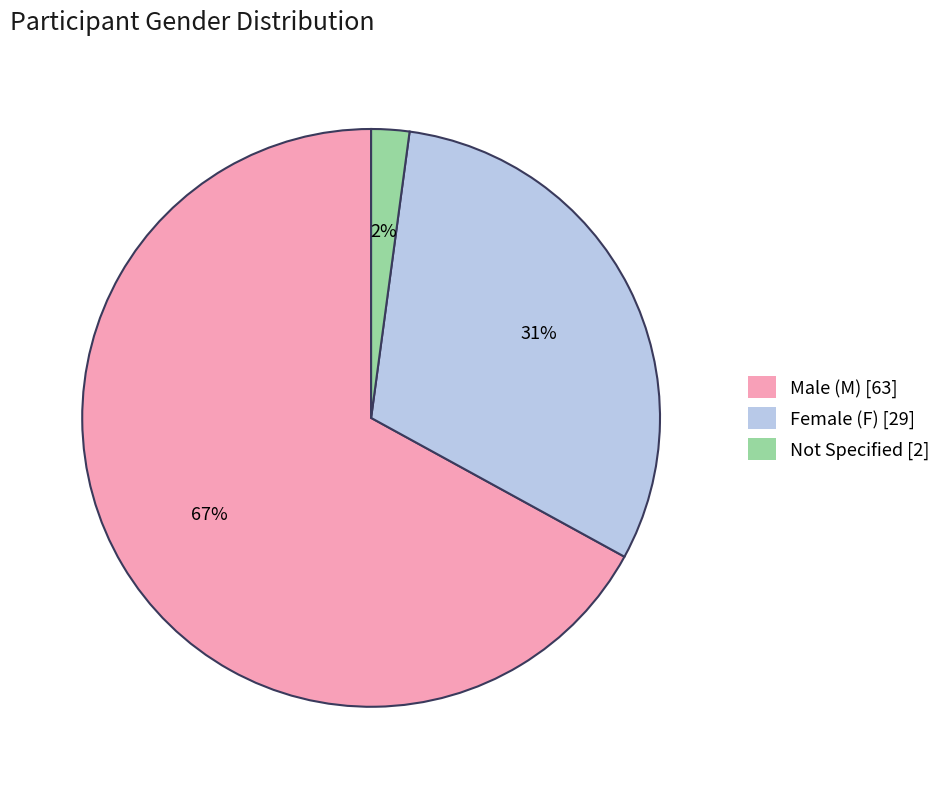

The Not Specified [2] slice represents 13% of the pie. True or false?

False